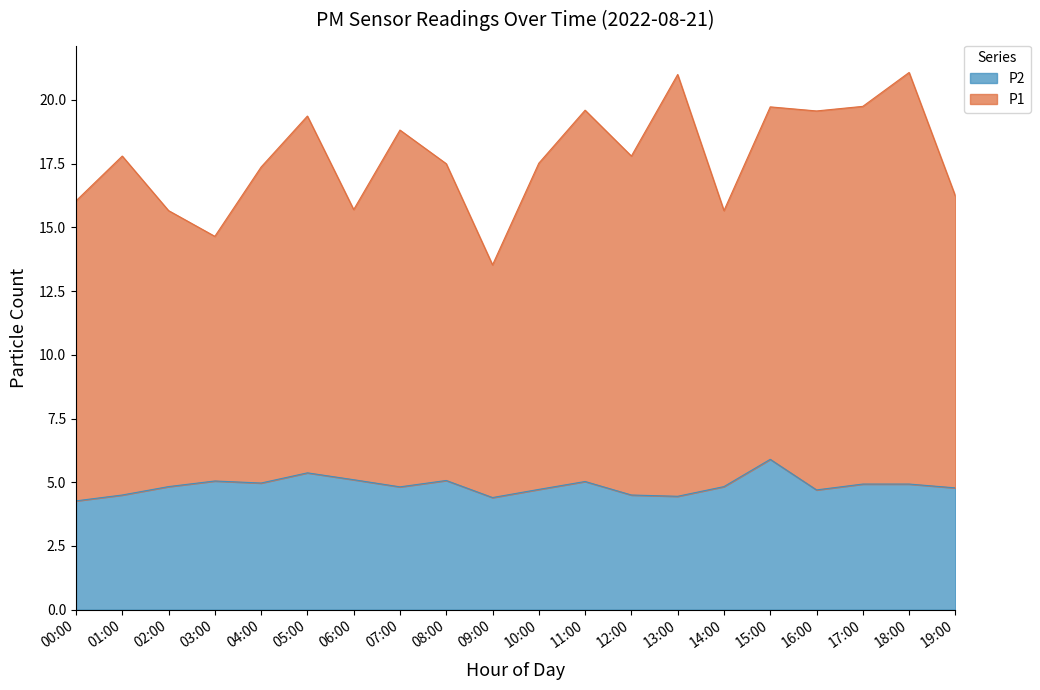

Which series has the largest total across all categories?

P1